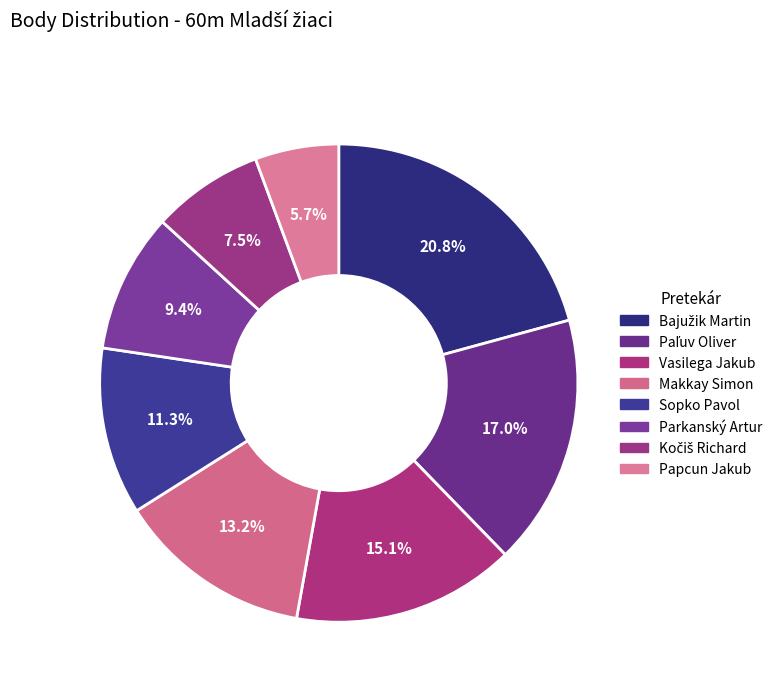

To the nearest percent, what portion does Bajužik Martin represent?

21%